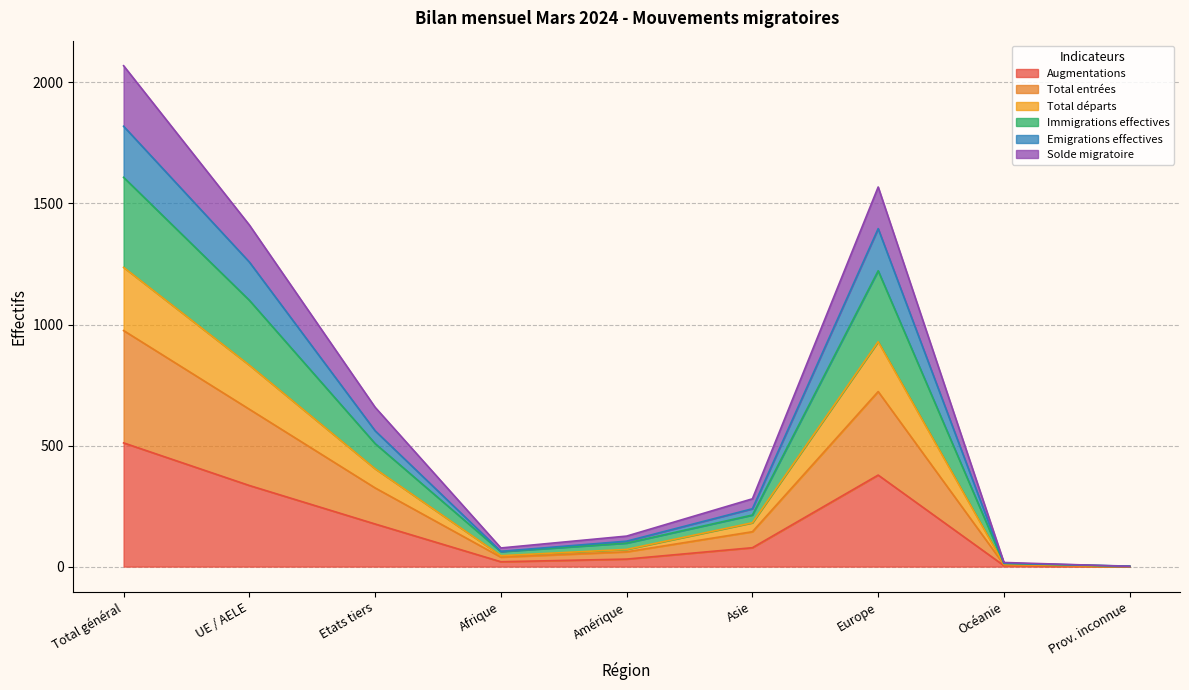

How many interior local valleys does the Immigrations effectives series have?

1